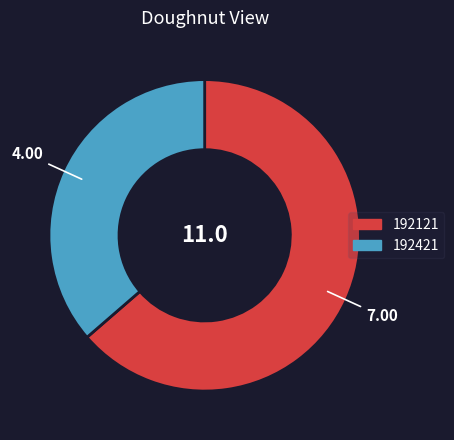

The 192121 slice represents 64% of the pie. True or false?

True